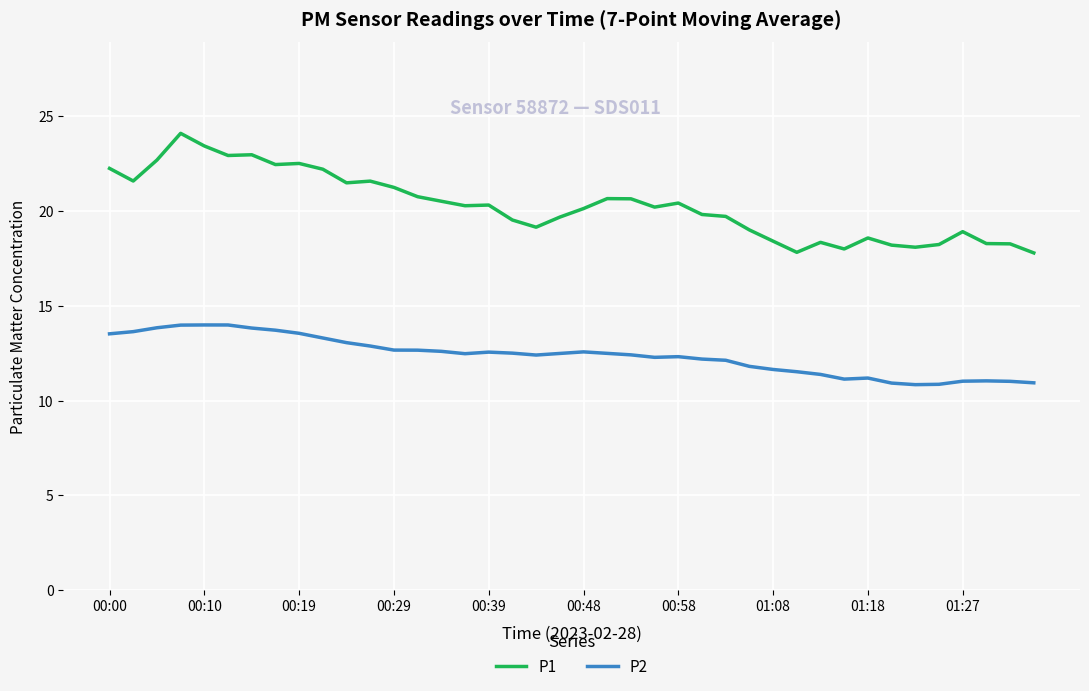

What are all the series names shown in the legend?

P1, P2